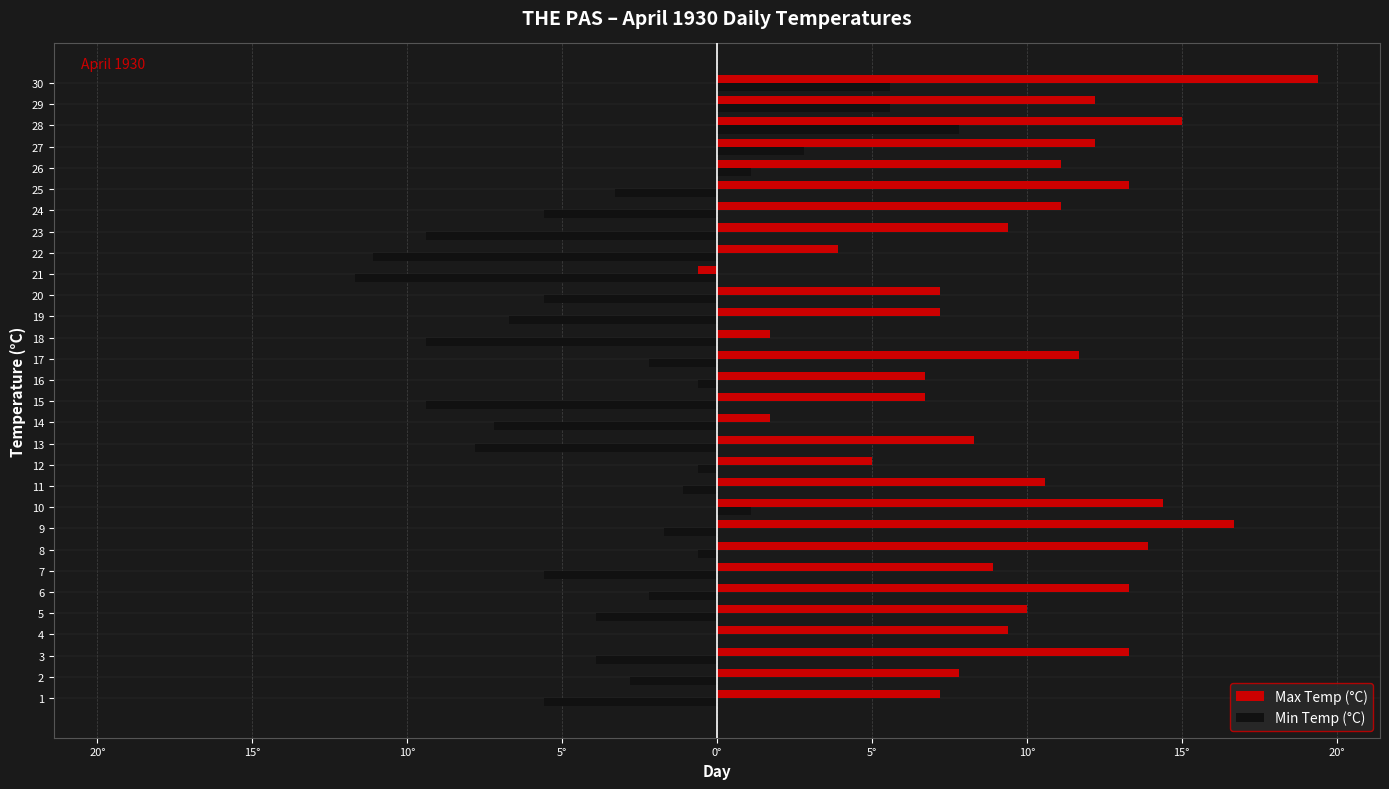

Reading right to left, extract all data points from this chart.

Max Temp (°C): 19.4	12.2	15.0	12.2	11.1	13.3	11.1	9.4	3.9	-0.6	7.2	7.2	1.7	11.7	6.7	6.7	1.7	8.3	5.0	10.6	14.4	16.7	13.9	8.9	13.3	10.0	9.4	13.3	7.8	7.2
Min Temp (°C): 5.6	5.6	7.8	2.8	1.1	-3.3	-5.6	-9.4	-11.1	-11.7	-5.6	-6.7	-9.4	-2.2	-0.6	-9.4	-7.2	-7.8	-0.6	-1.1	1.1	-1.7	-0.6	-5.6	-2.2	-3.9	0.0	-3.9	-2.8	-5.6